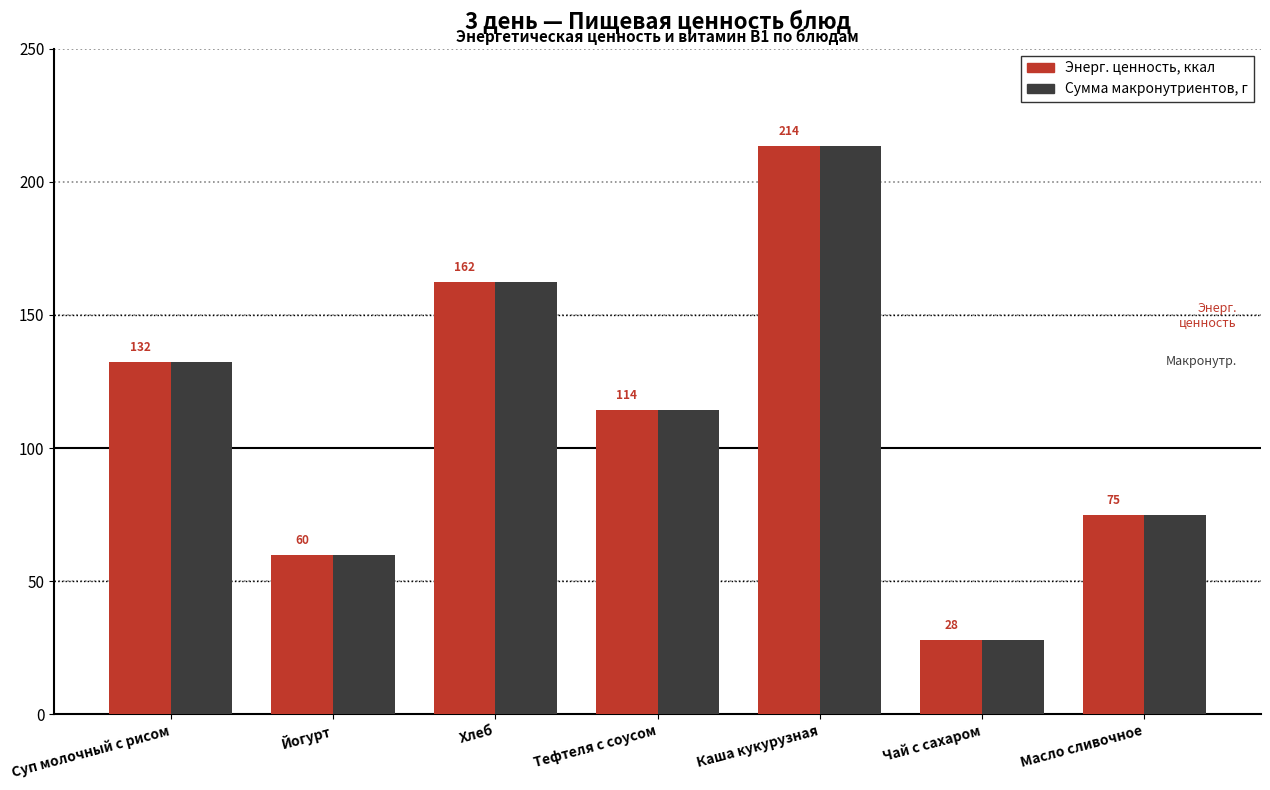

Which has a higher value, Каша кукурузная or Суп молочный с рисом?

Каша кукурузная